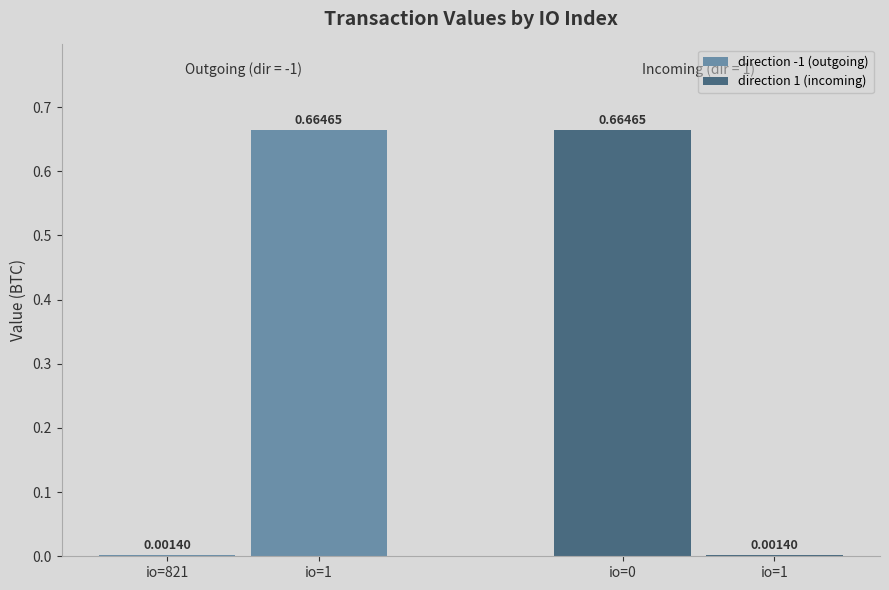

Is the value of direction -1 (outgoing) at io=1 greater than the value of direction 1 (incoming) at io=1?

Yes